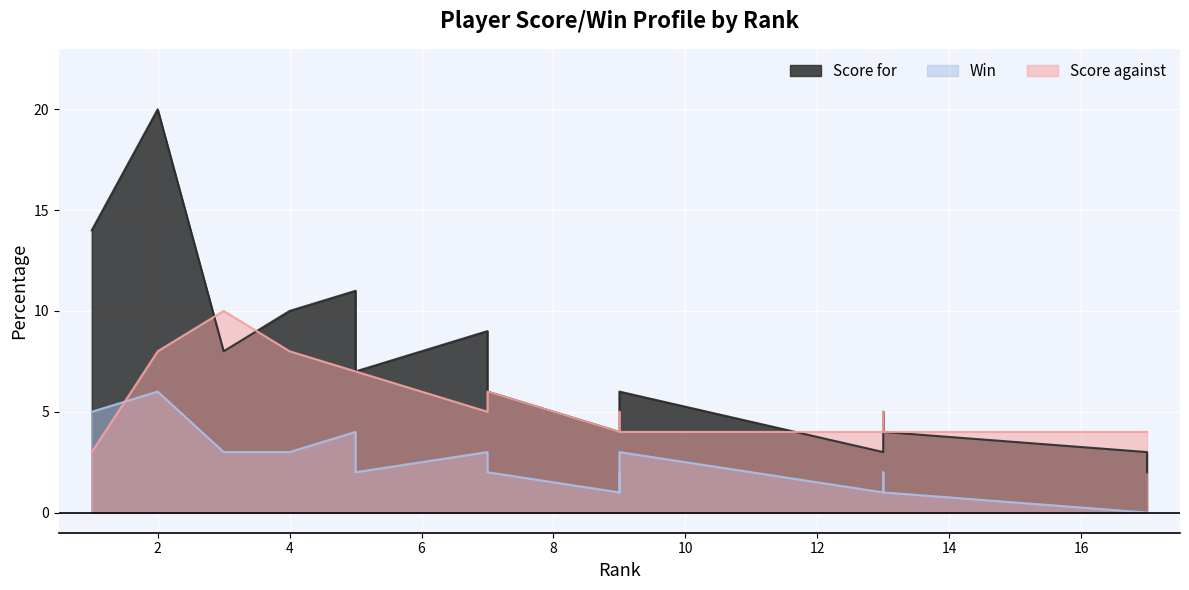

Count the number of categories in the chart.

20